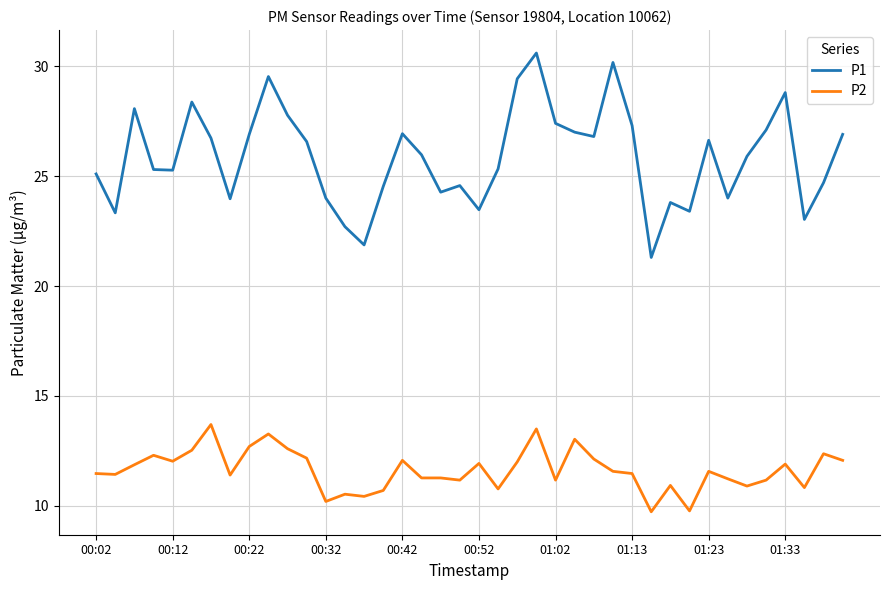

Does the chart have visible grid lines?

Yes